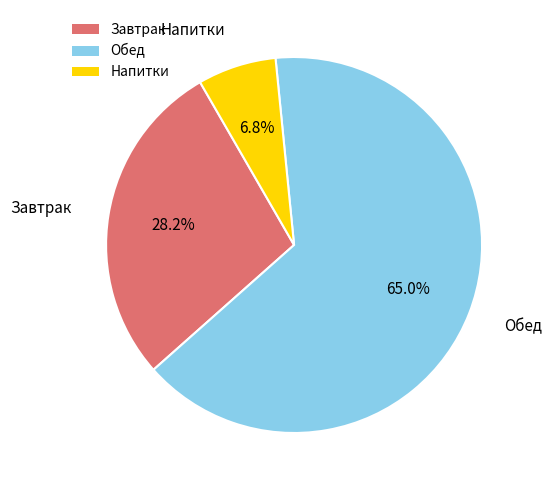

Is there any slice that represents more than half of the pie?

Yes